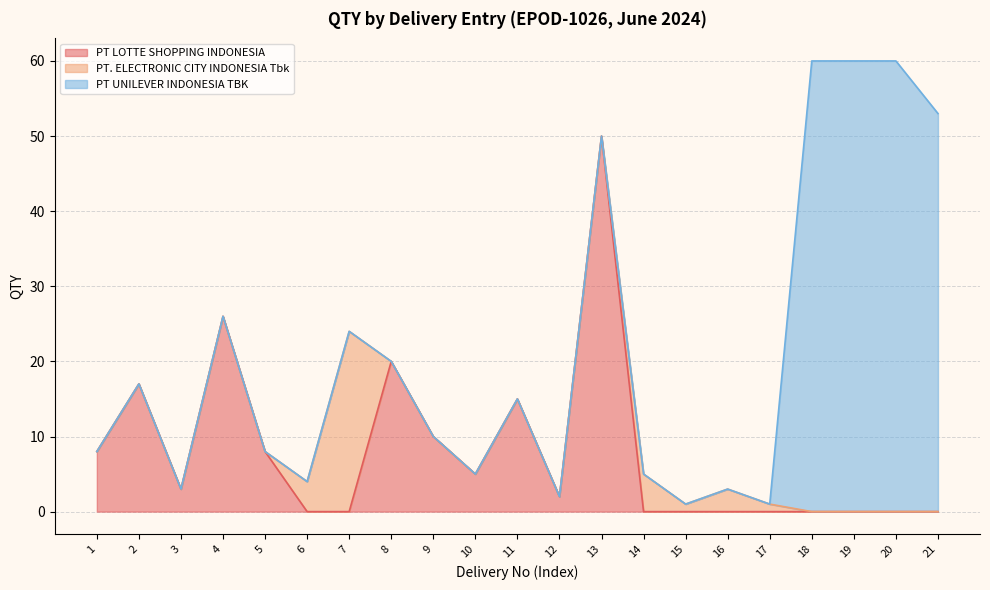

What is the highest value of the PT LOTTE SHOPPING INDONESIA series?

50